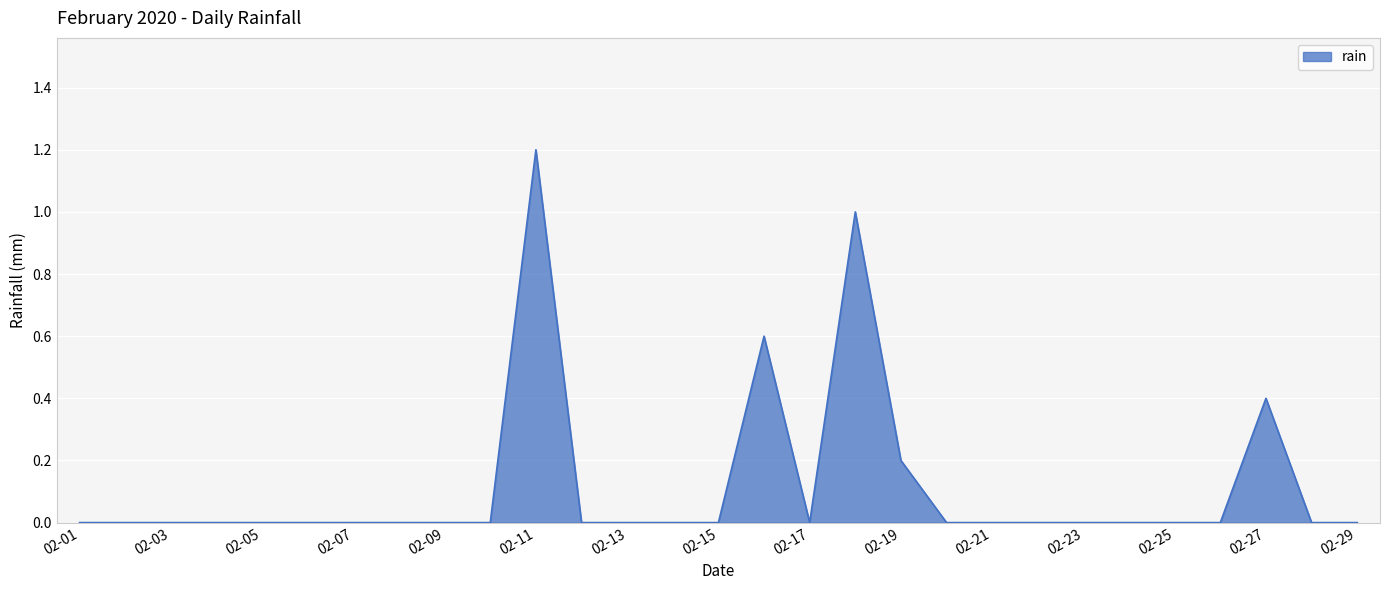

What is the greatest value displayed?

1.2